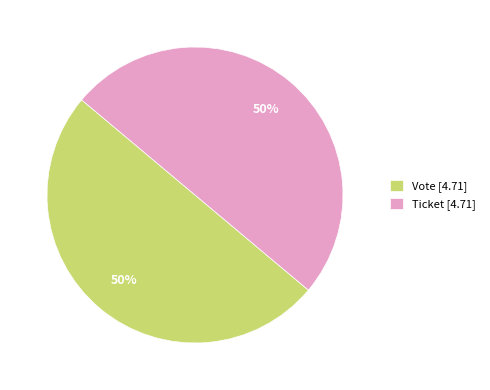

Is the sum of Vote [4.71] and Ticket [4.71] greater than half?

Yes